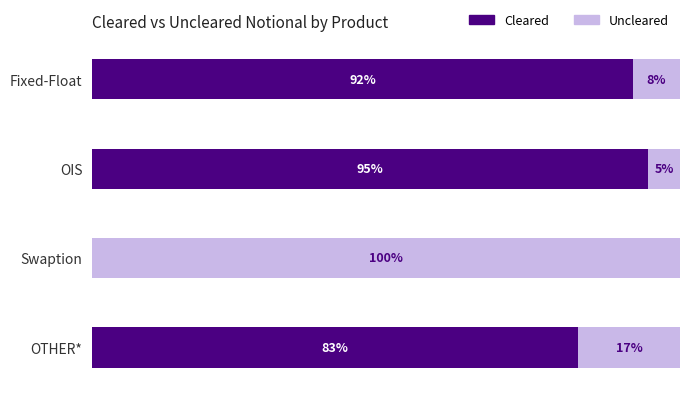

Which category has the highest value in the Cleared series?

OIS